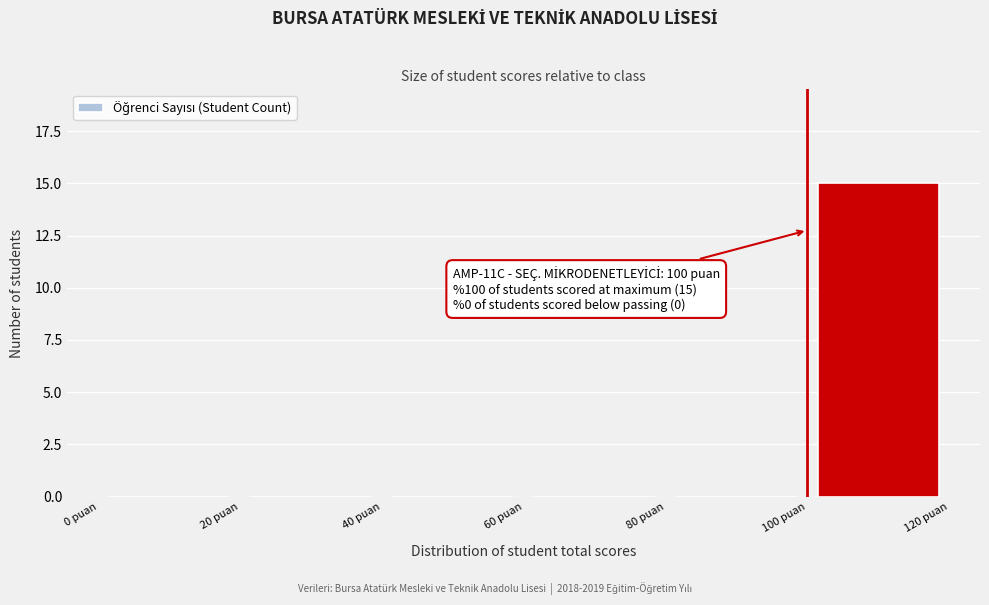

Which range on the x-axis has the tallest bar?

100 to 120